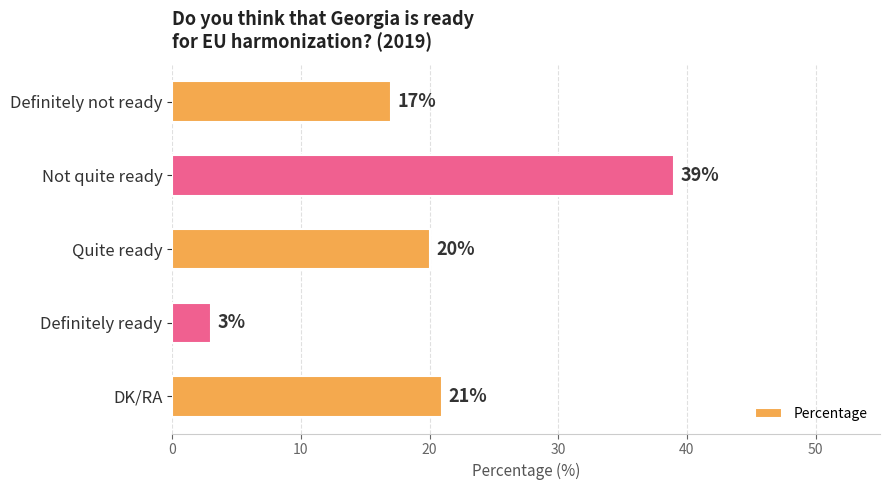

Is it true that the value at Definitely not ready is 30?

False